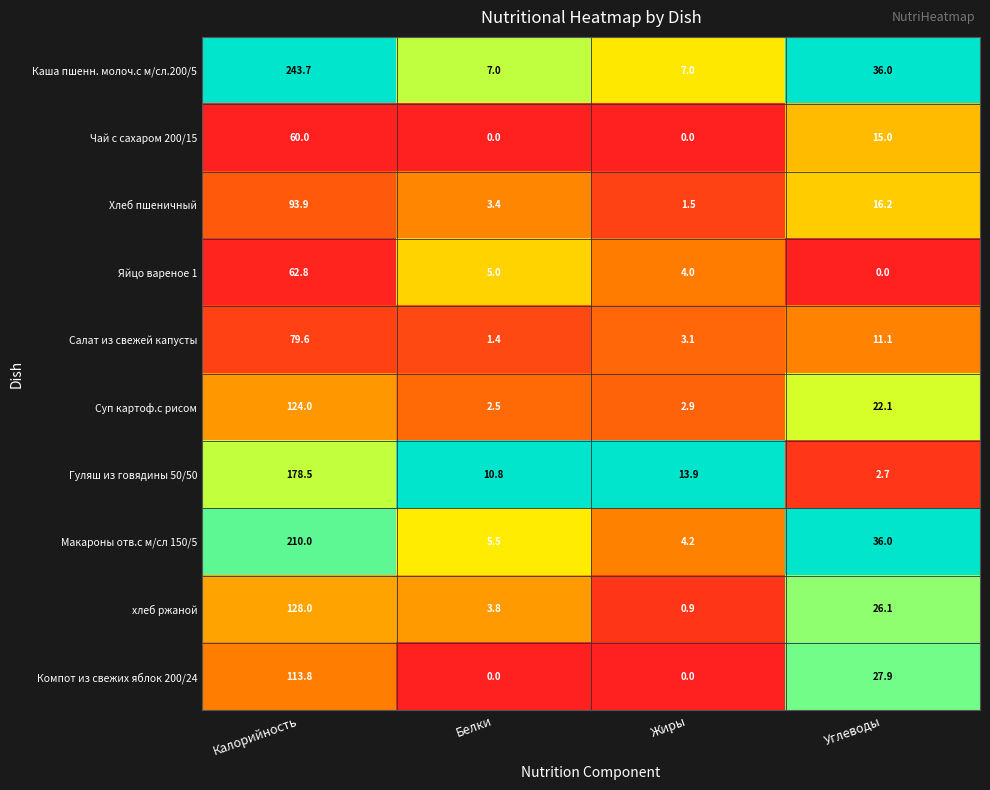

At which category does the chart reach its peak across all series?

Калорийность